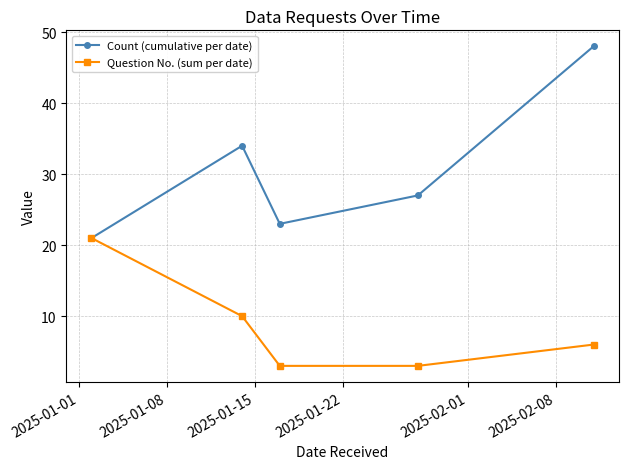

True or false: Question No. (sum per date) has more than 2 interior local peaks.

False